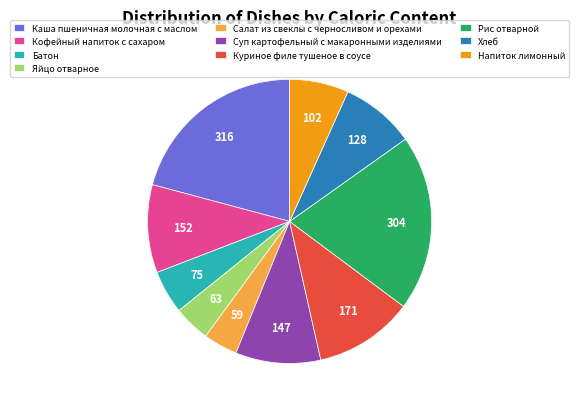

What is the largest slice in the pie chart?

Каша пшеничная молочная с маслом